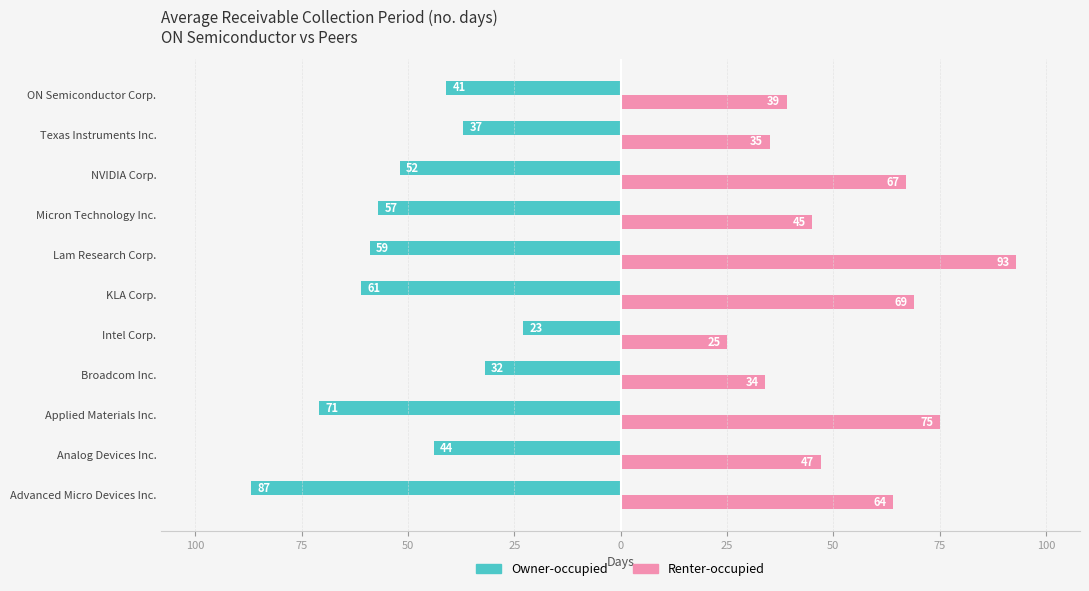

Which series has the largest total across all categories?

Renter-occupied